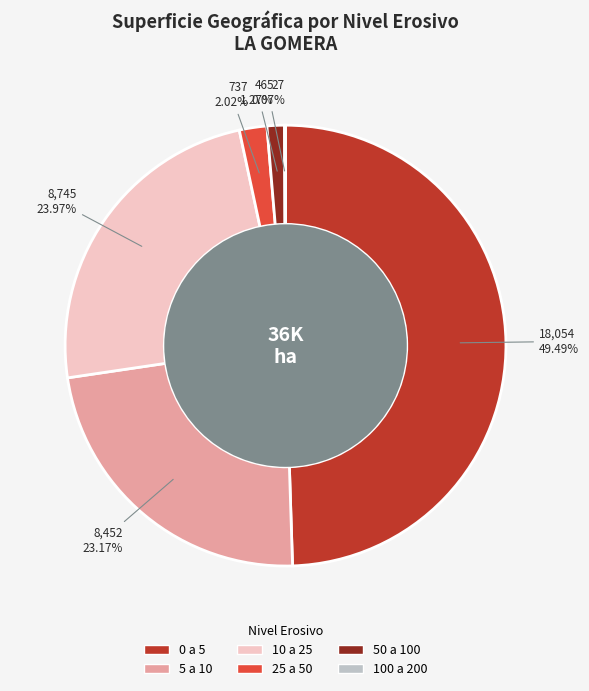

To the nearest percent, what is the difference between the largest and smallest slice percentages?

49%